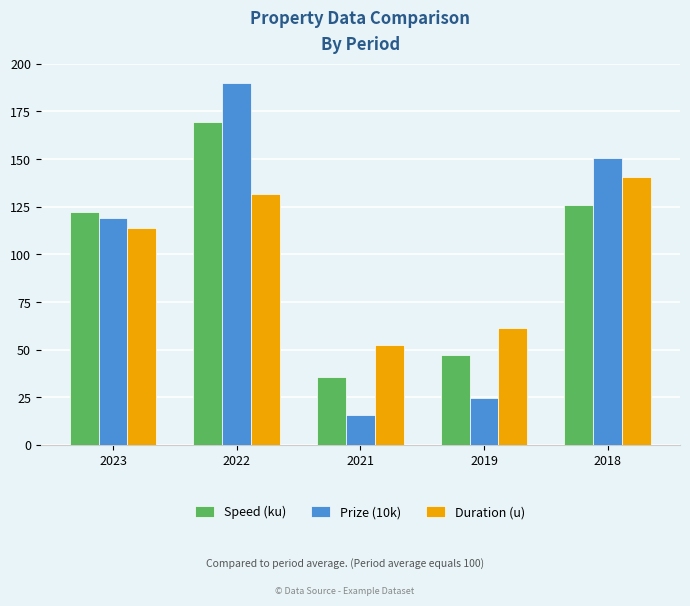

What is the difference between the maximum and minimum values in the Prize (10k) series?

174.3